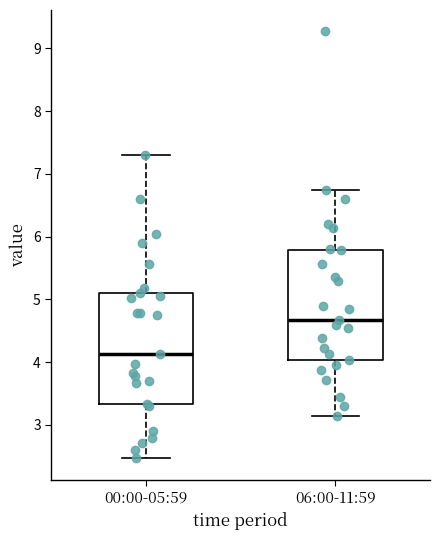

Reading left to right, read every box against the y-axis: the position of its median line, the range the box covers, and the ends of its whiskers. The values are not printed on the chart, so give them approximately, as read against the axis.

00:00-05:59: median 4.1, box 3.3 to 5.1, whiskers 2.5 to 7.3
06:00-11:59: median 4.7, box 4.0 to 5.8, whiskers 3.2 to 6.8